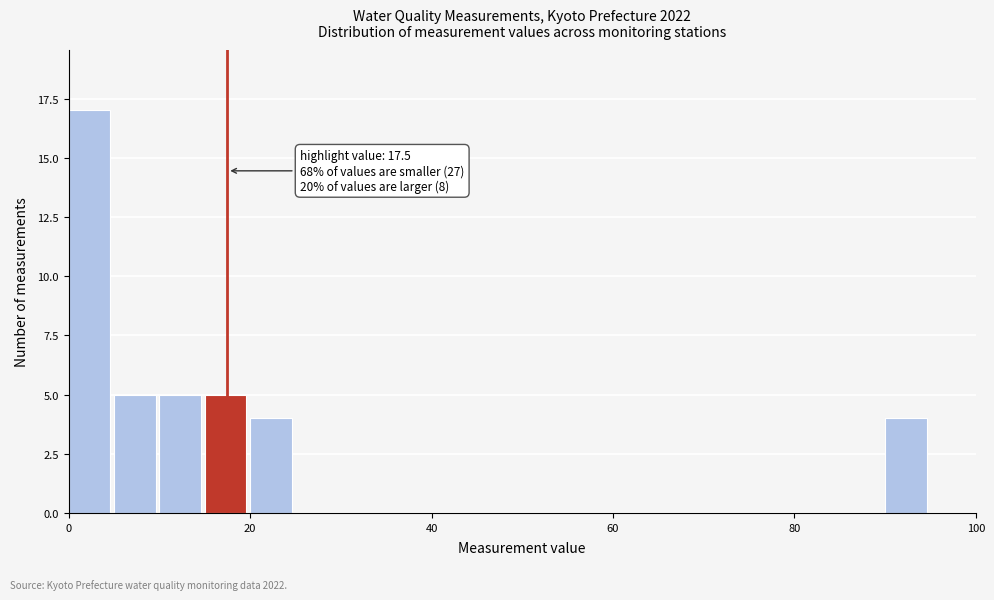

Read against the x-axis, roughly where is the centre of the tallest bar?

2